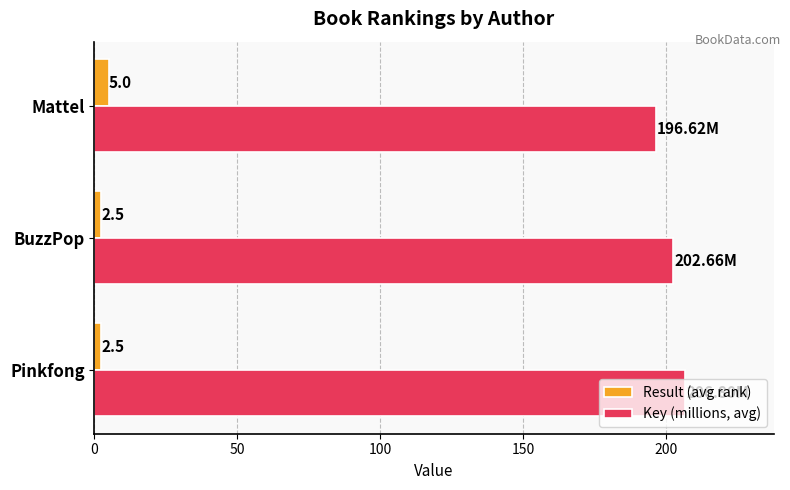

How many Result (avg rank) values are between 2 and 5?

3